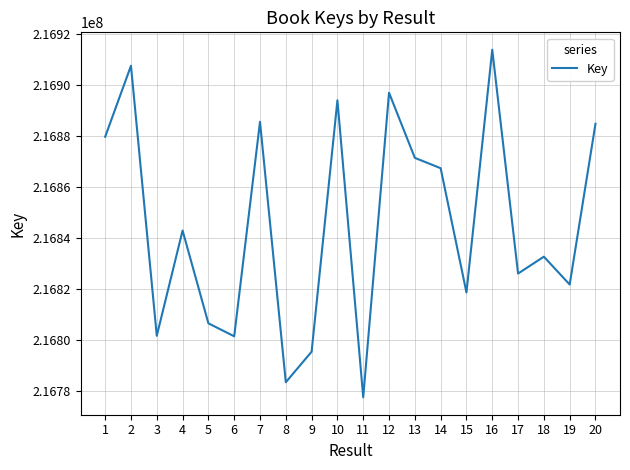

Is it true that the value at 11 is 131159883?

False